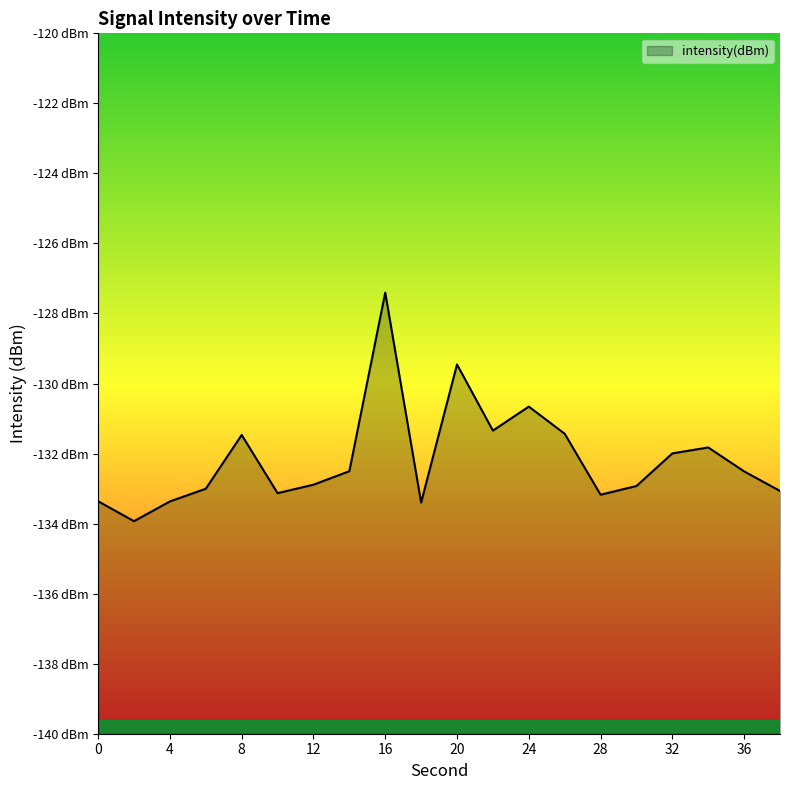

How many data points does each series have?

20